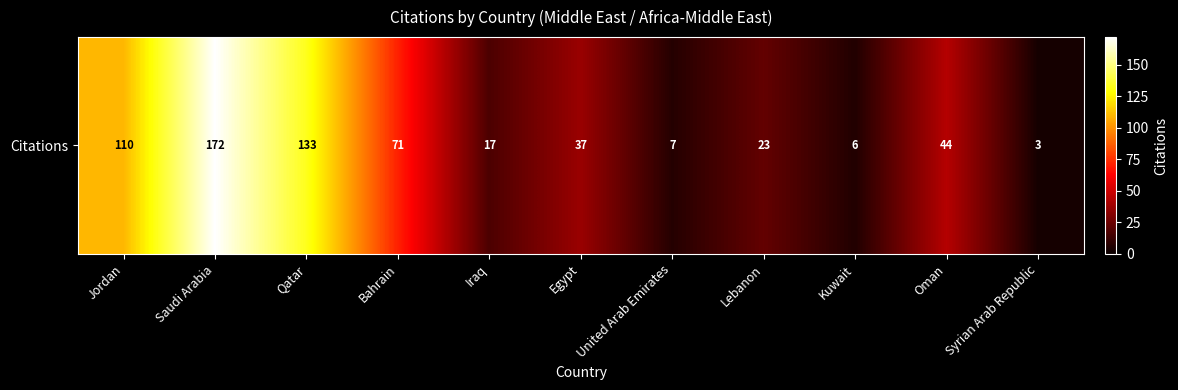

Approximately how many times larger is the value at Oman compared to United Arab Emirates?

6.3